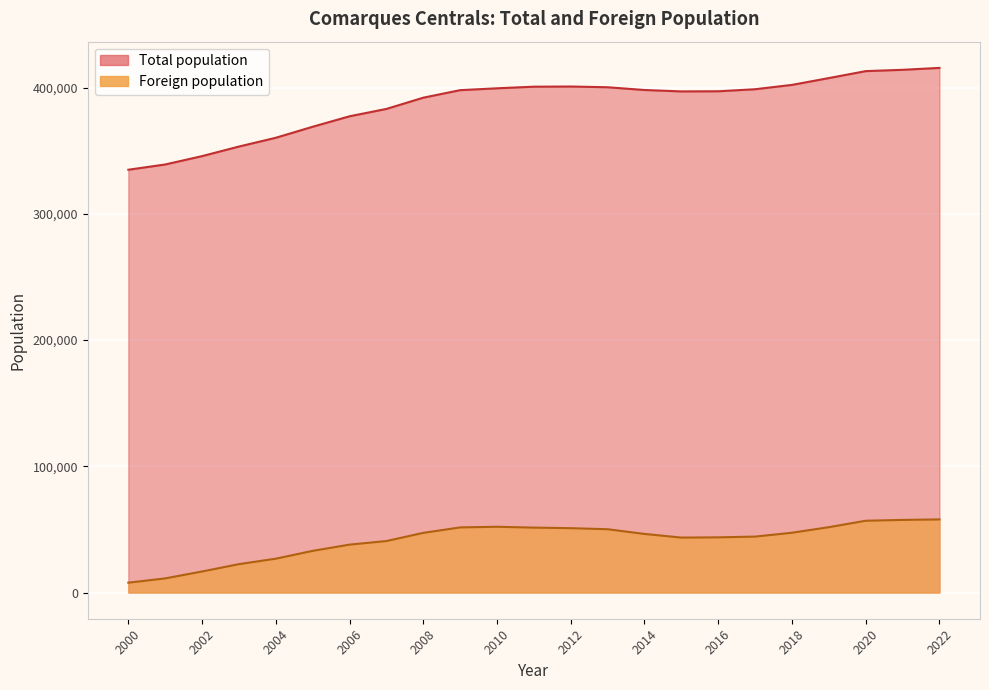

Is the value of Total population at 2002 greater than the value of Foreign population at 2000?

Yes